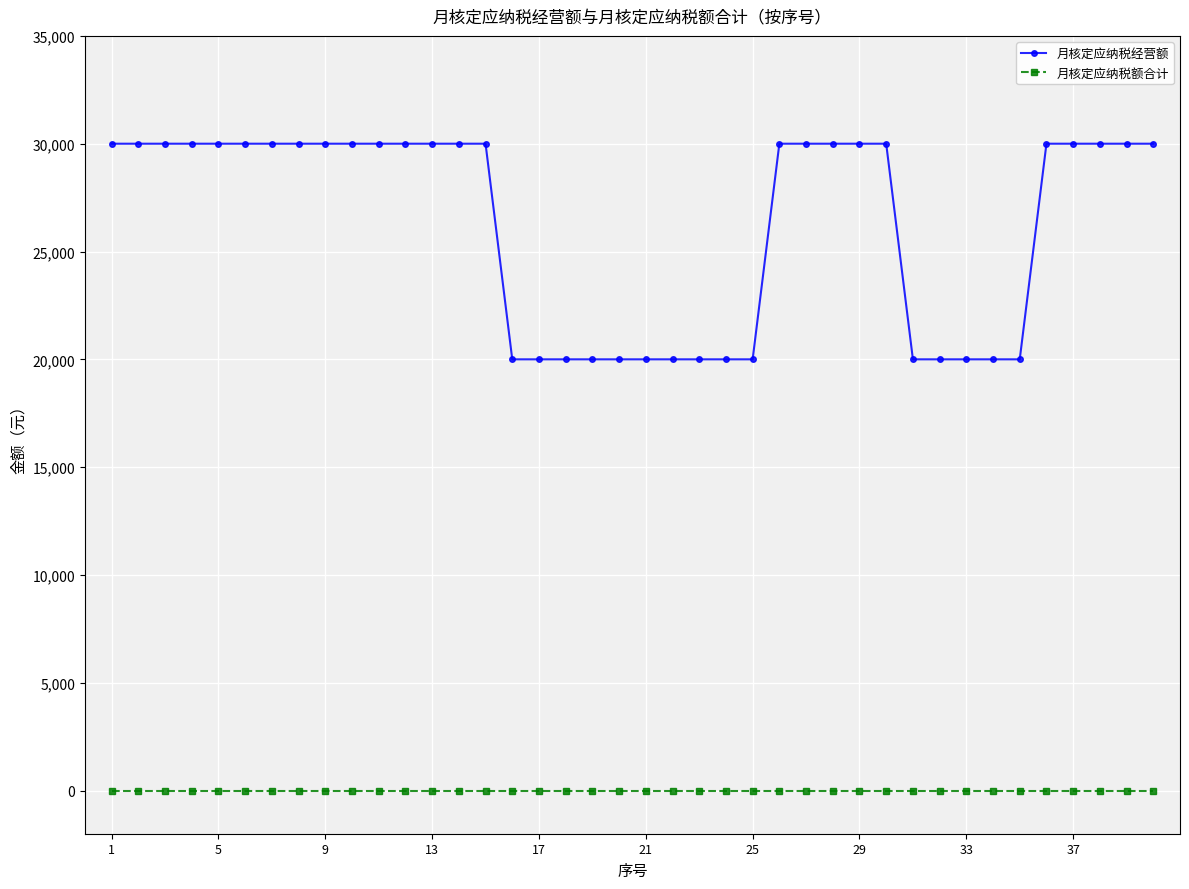

True or false: 月核定应纳税额合计 and 月核定应纳税经营额 intersect in this chart.

False